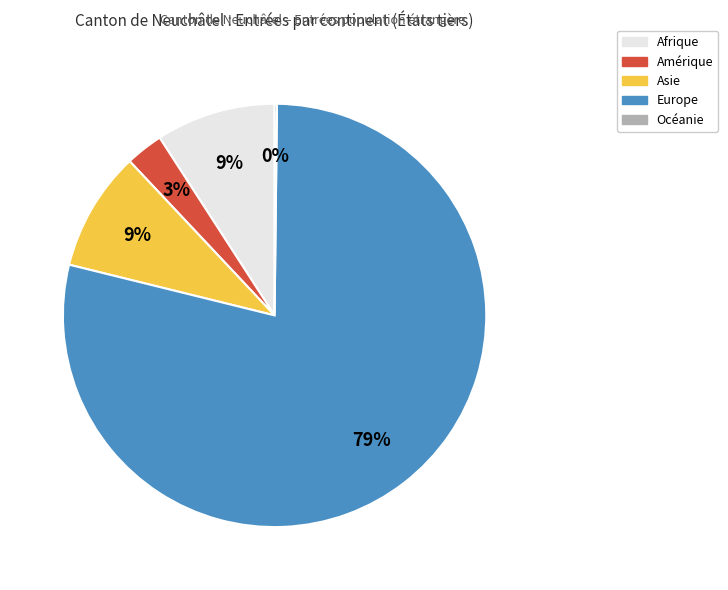

Between Europe and Asie, which is larger?

Europe